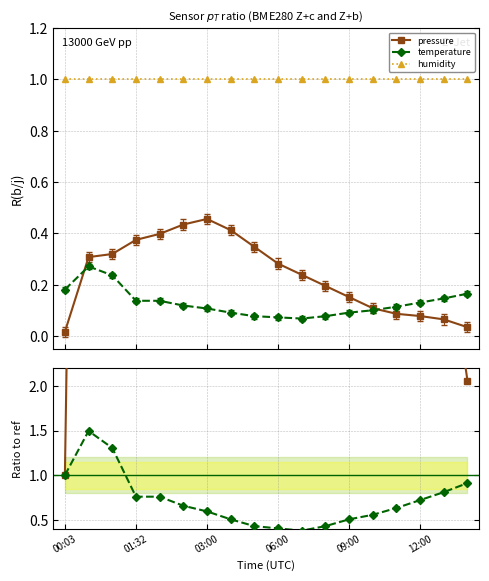

What is the highest value of the temperature series?

0.3